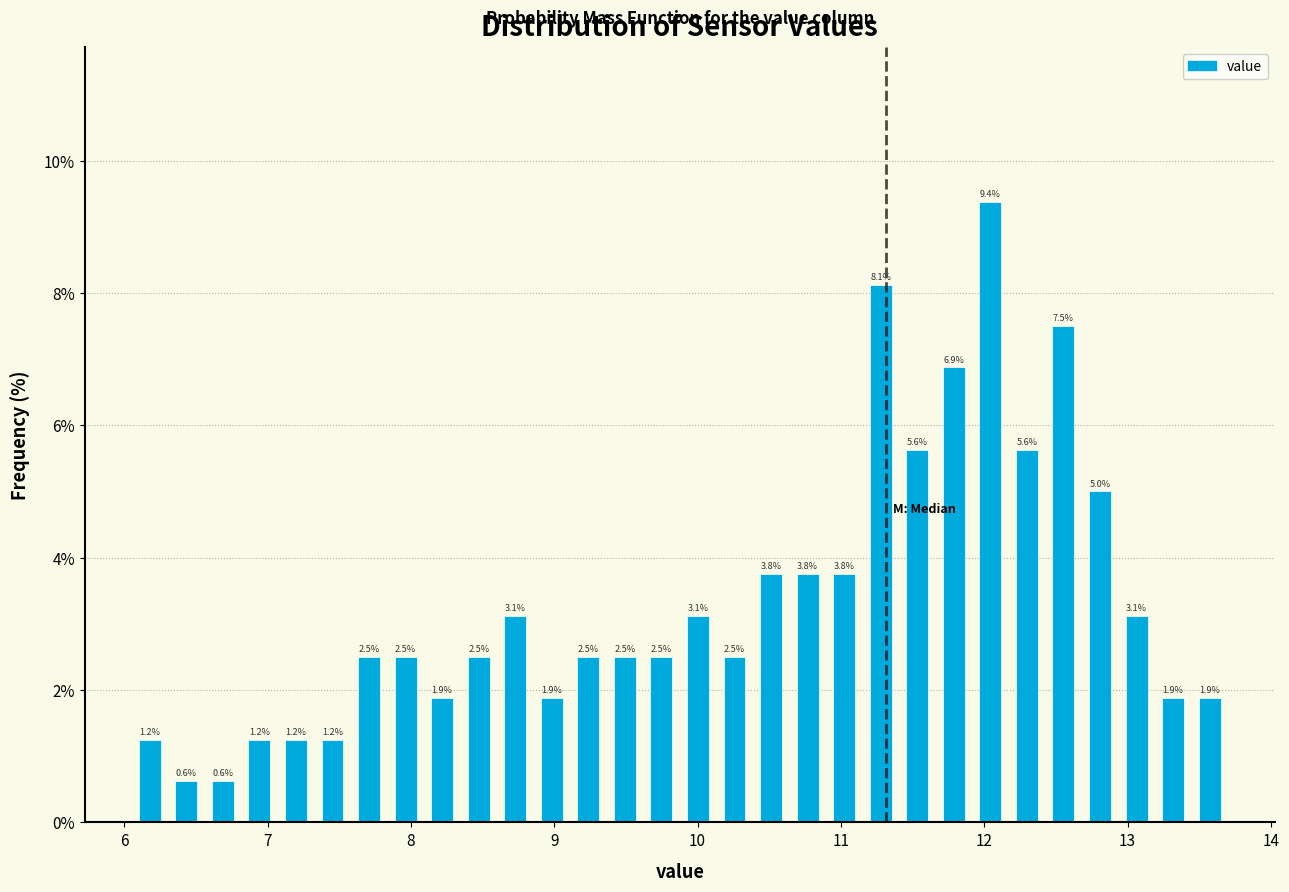

Read against the x-axis, roughly where is the centre of the tallest bar?

12.0